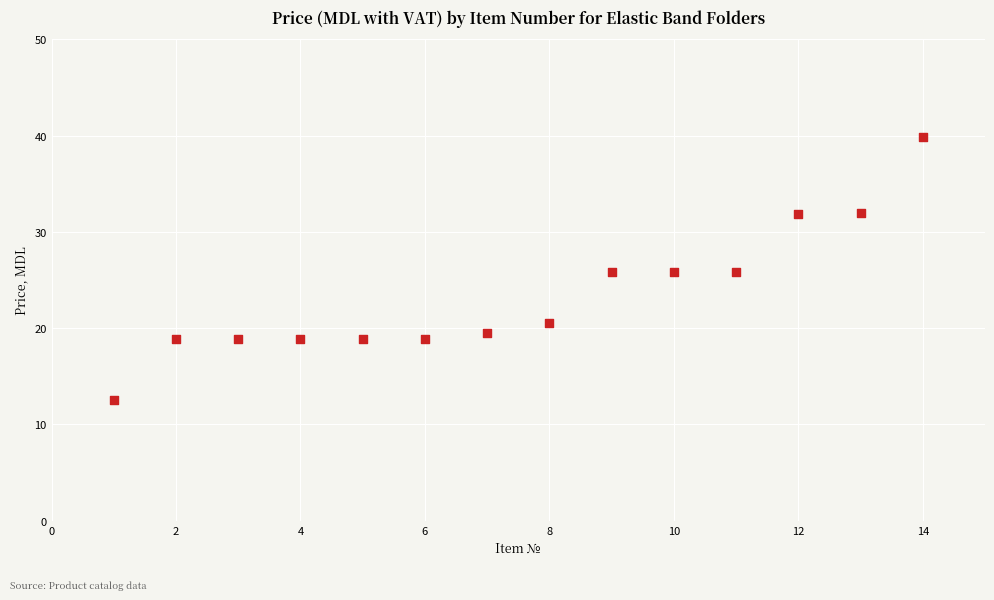

What is the range of Y values (max minus min)?

27.4